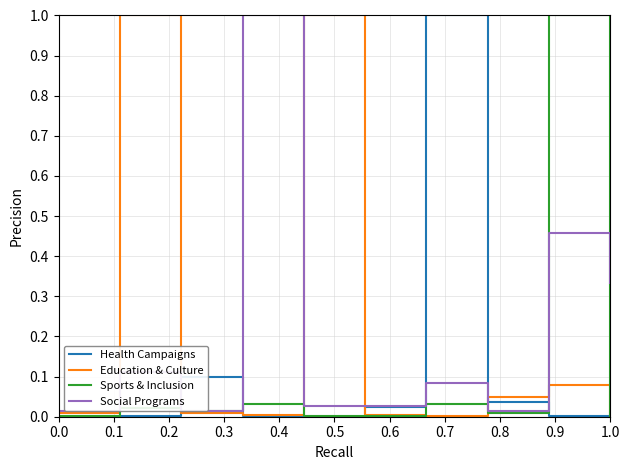

Is the value of Education & Culture at 0.2 greater than the value of Sports & Inclusion at 0.1?

No